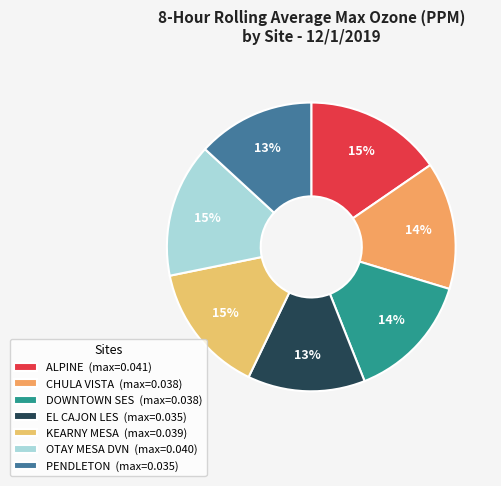

To the nearest percent, what percentage of the pie is EL CAJON LES?

13%